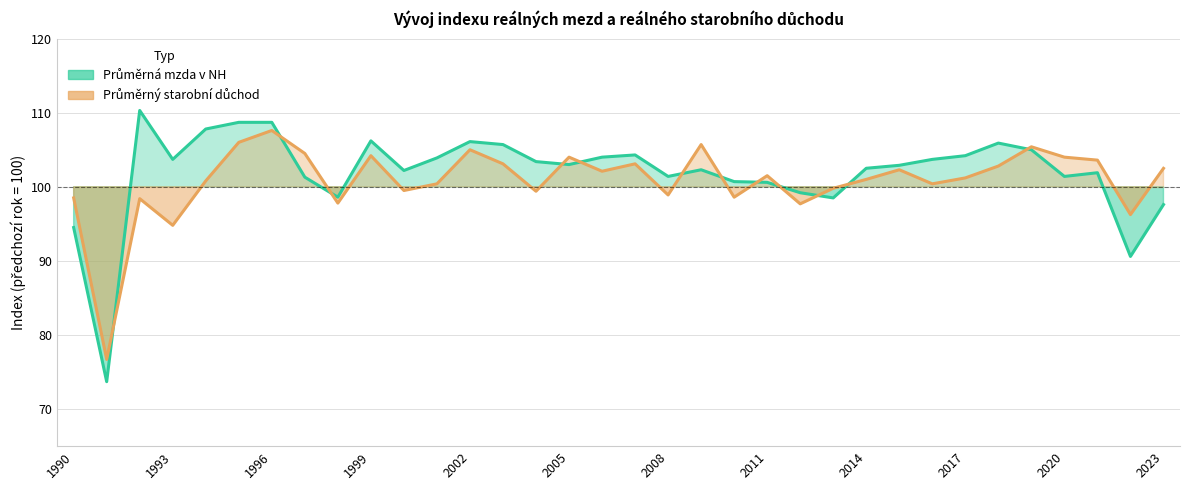

How many lines are shown in the chart?

2